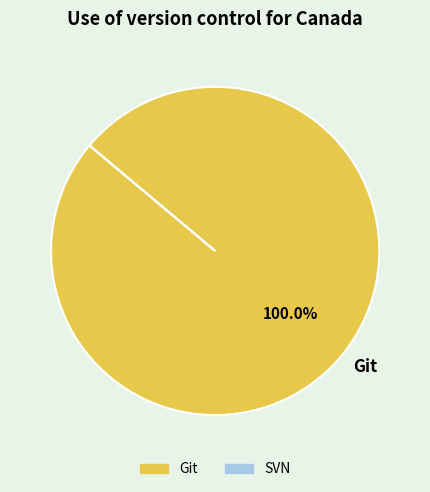

What percentage is the Git slice, to the nearest percent?

100%